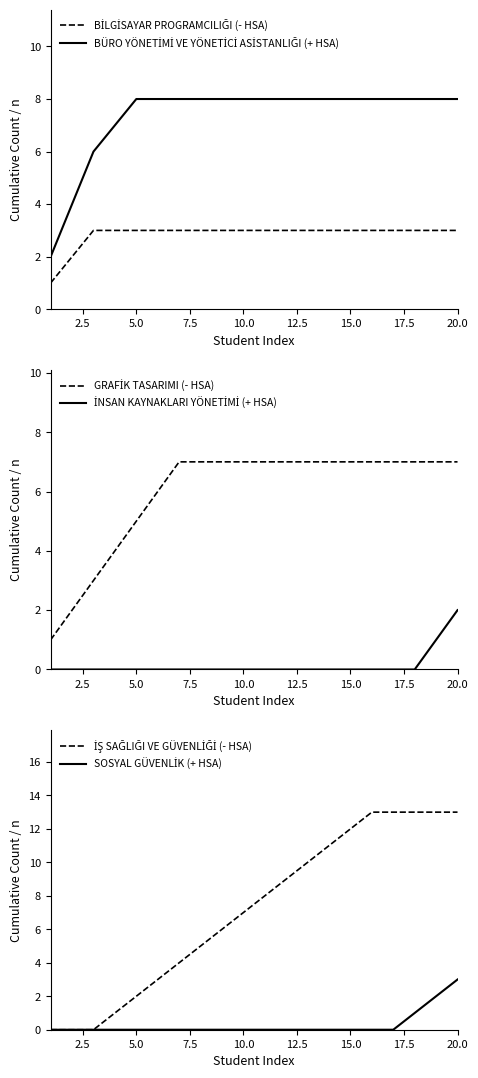

True or false: İNSAN KAYNAKLARI YÖNETİMİ (+ HSA) has a value of -1 at 15.

False